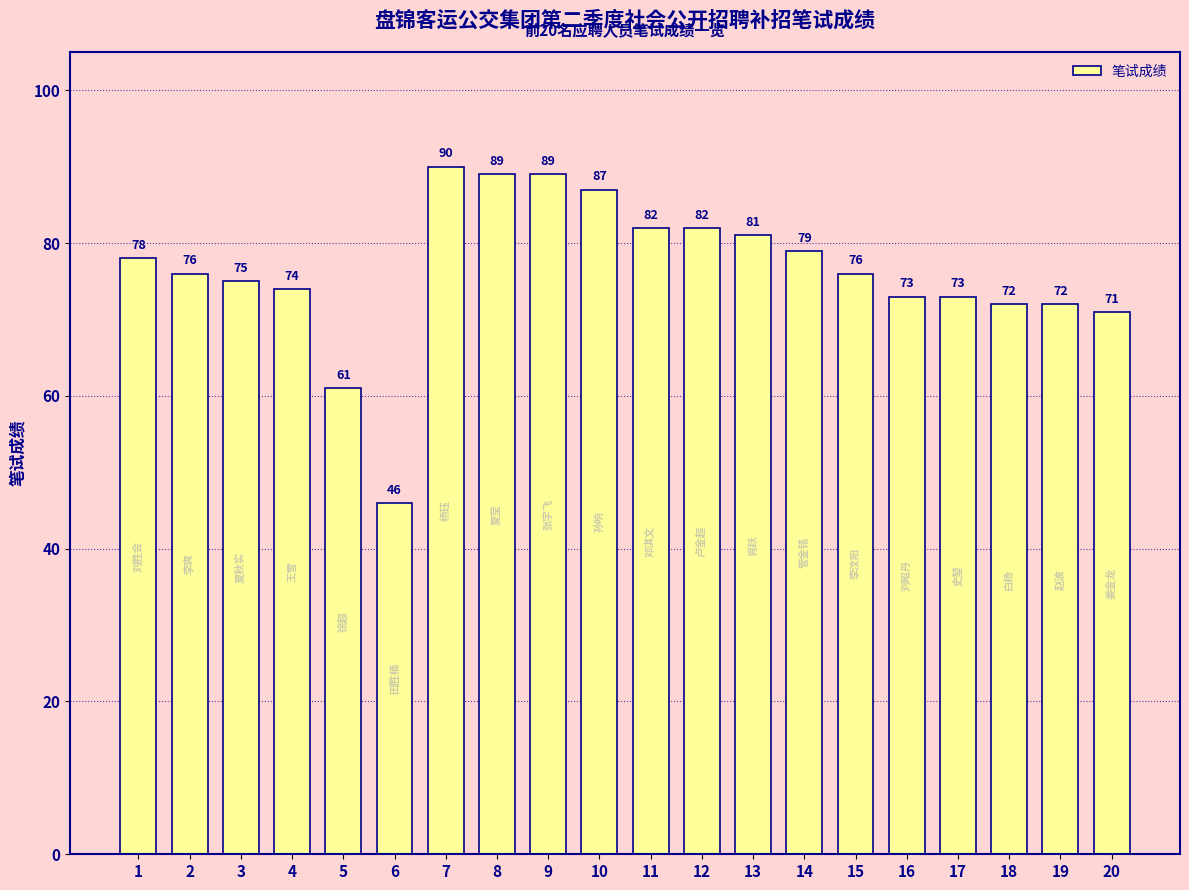

At which category does the chart reach its minimum across all series?

6